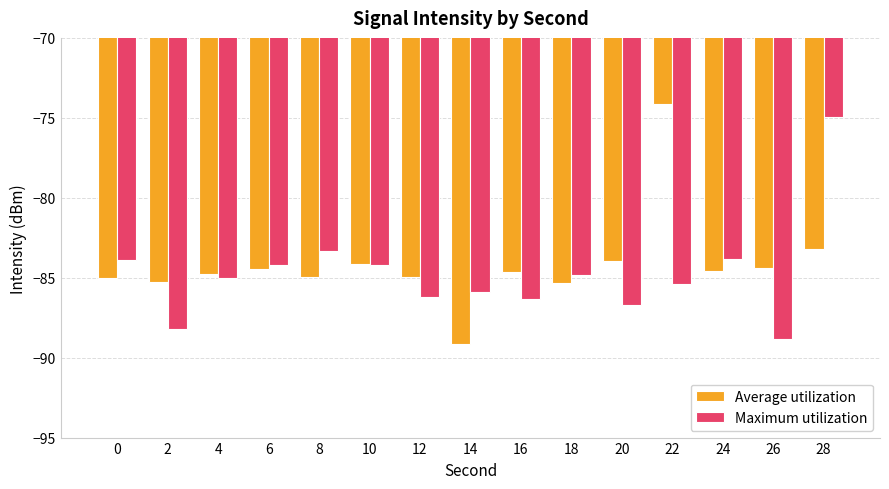

What is the approximate value of Average utilization at 14?

-89.2